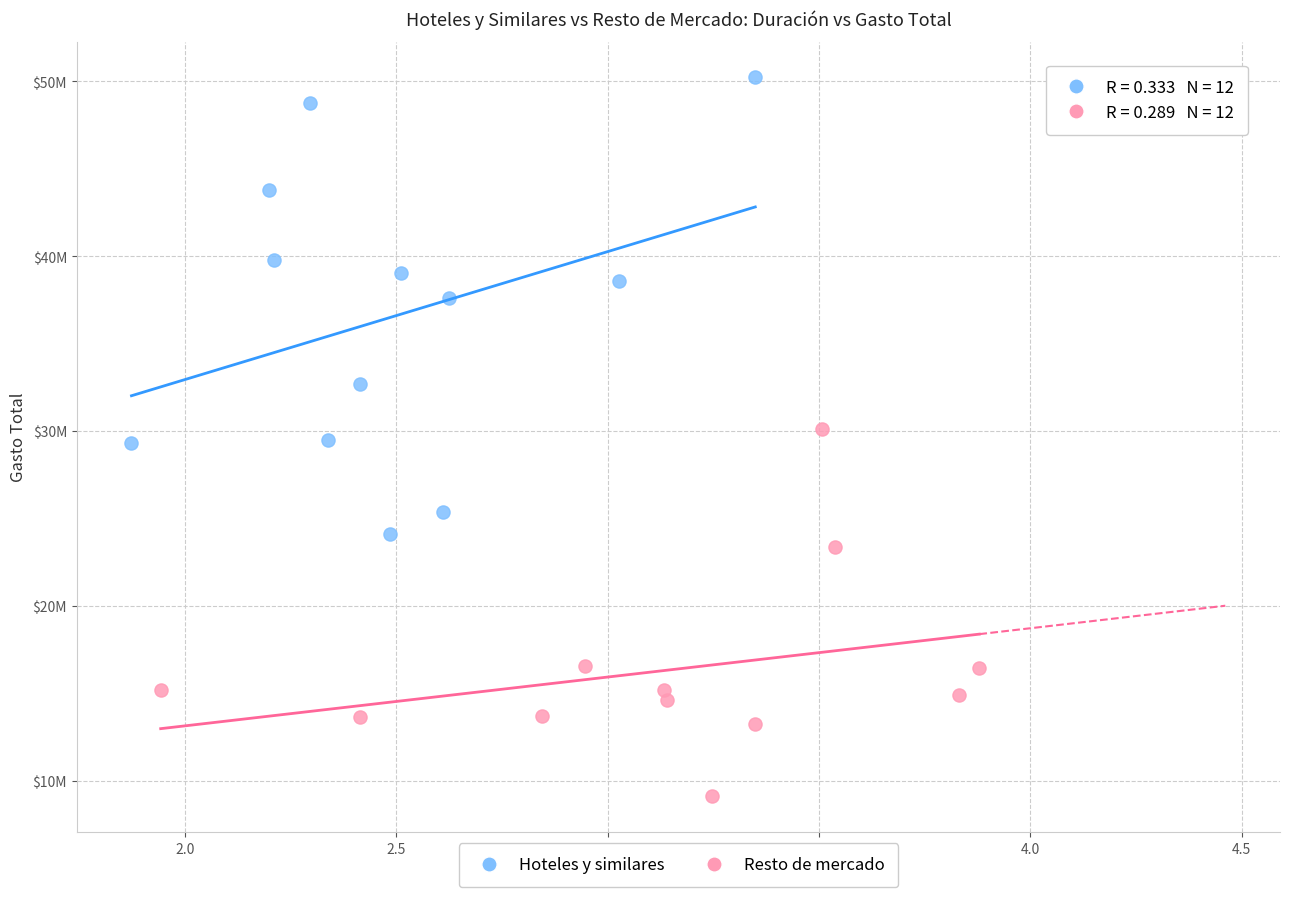

Which series reaches the minimum Y coordinate?

Resto de mercado